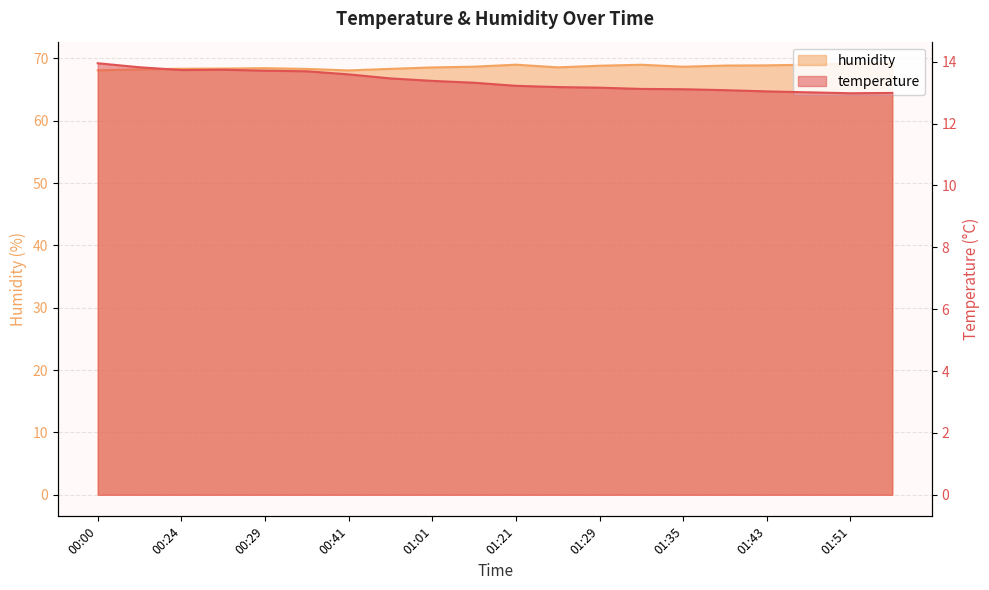

Between 00:13 and 01:40, which series saw the biggest shift?

temperature